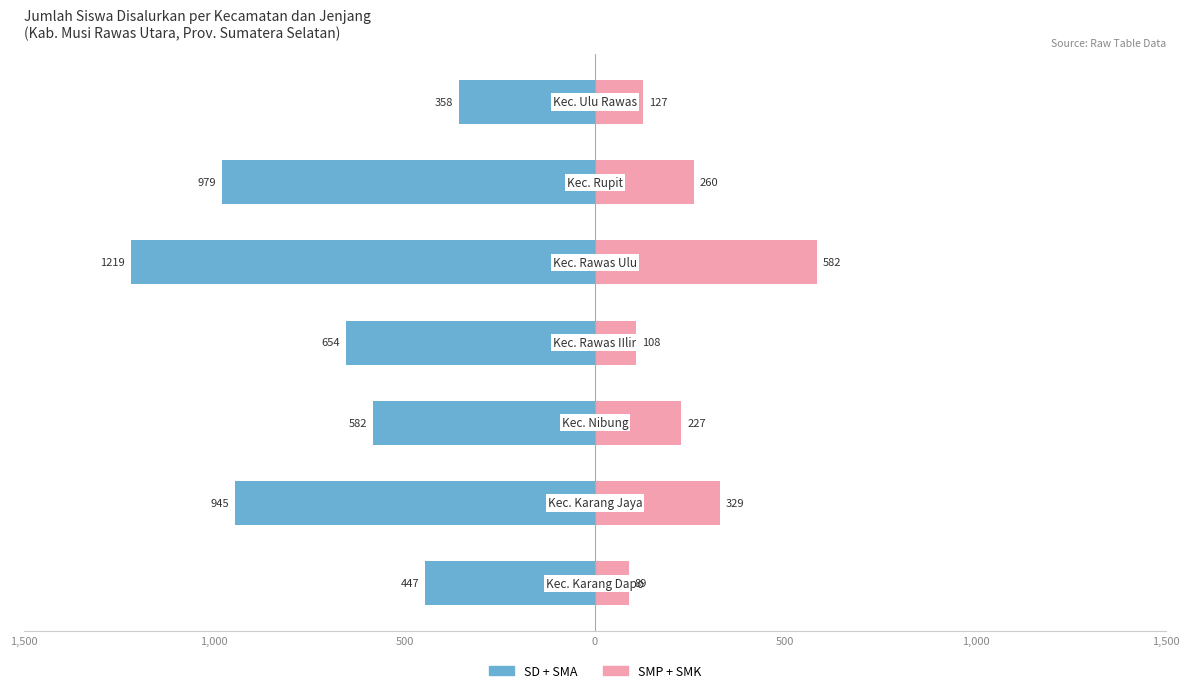

Reading left to right, extract all data points from this chart.

SD + SMA: -447	-945	-582	-654	-1219	-979	-358
SMP + SMK: 89	329	227	108	582	260	127